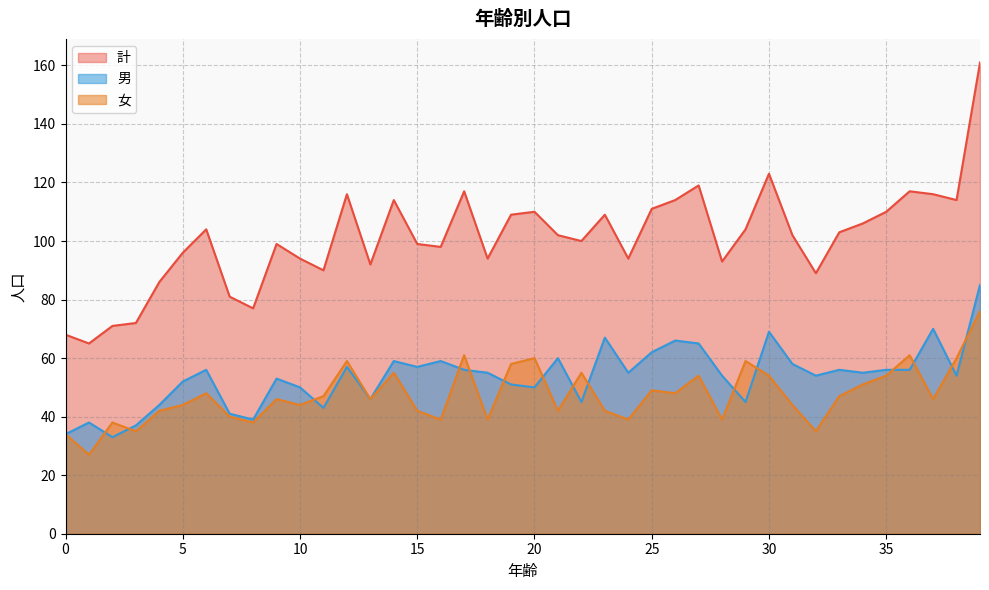

What is the difference between the maximum and second lowest values in the 計 series?

93